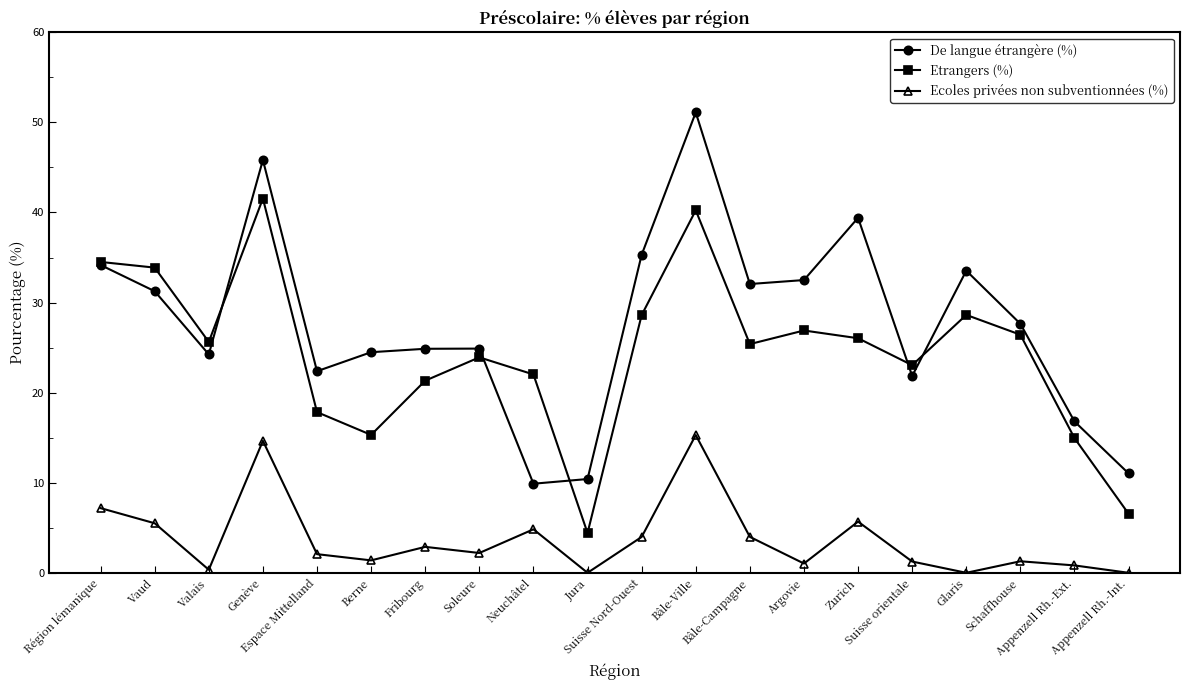

At which category is the sum across all series the highest?

Bâle-Ville